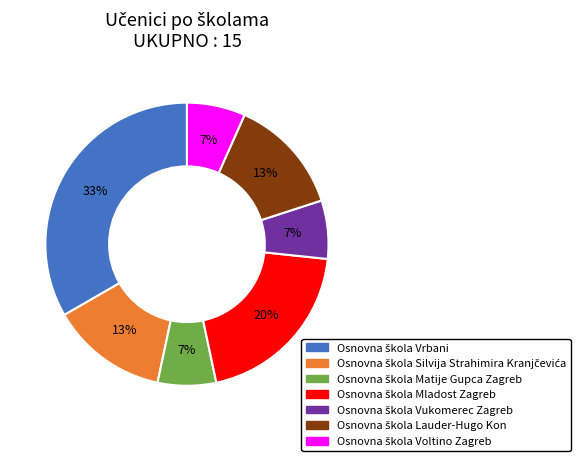

To the nearest percent, what is the average slice percentage?

14%